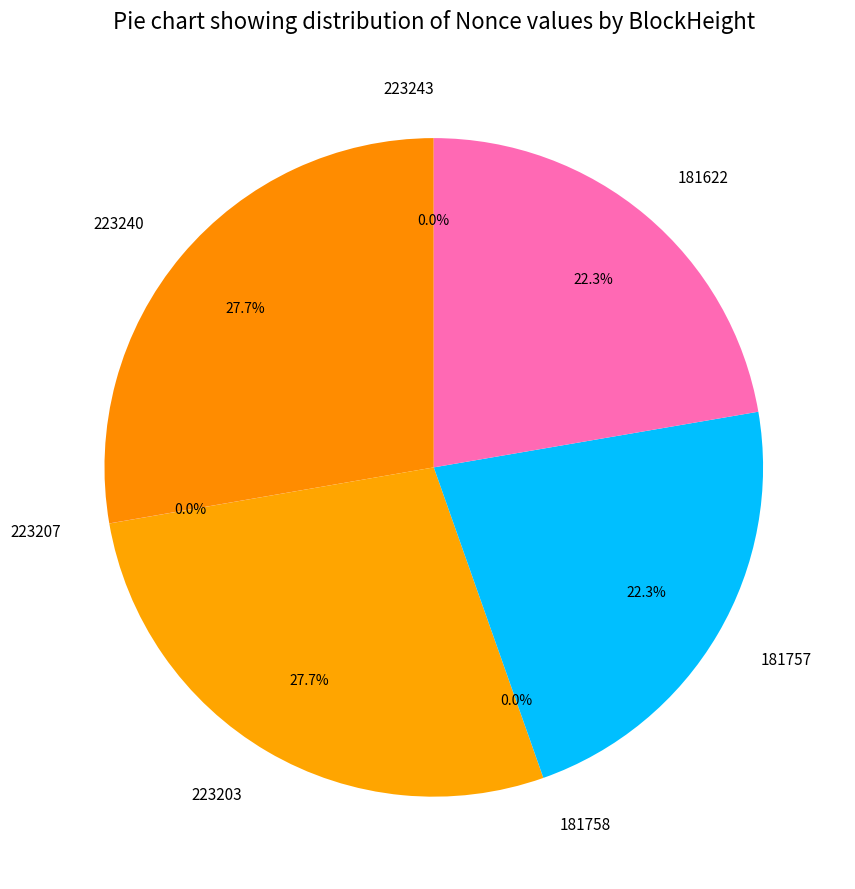

True or false: 181757 accounts for 12% of the total.

False